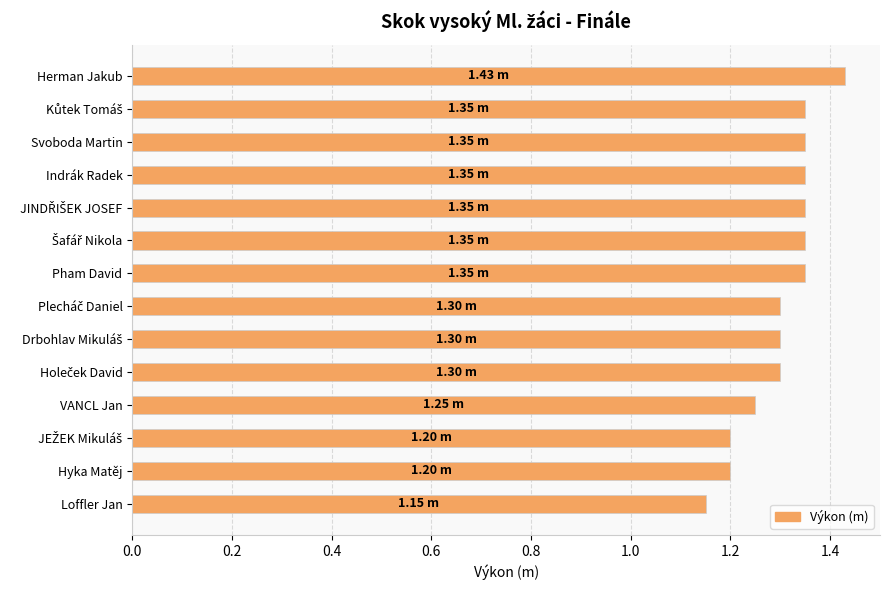

What is the sum of the values at Loffler Jan and Herman Jakub?

2.6